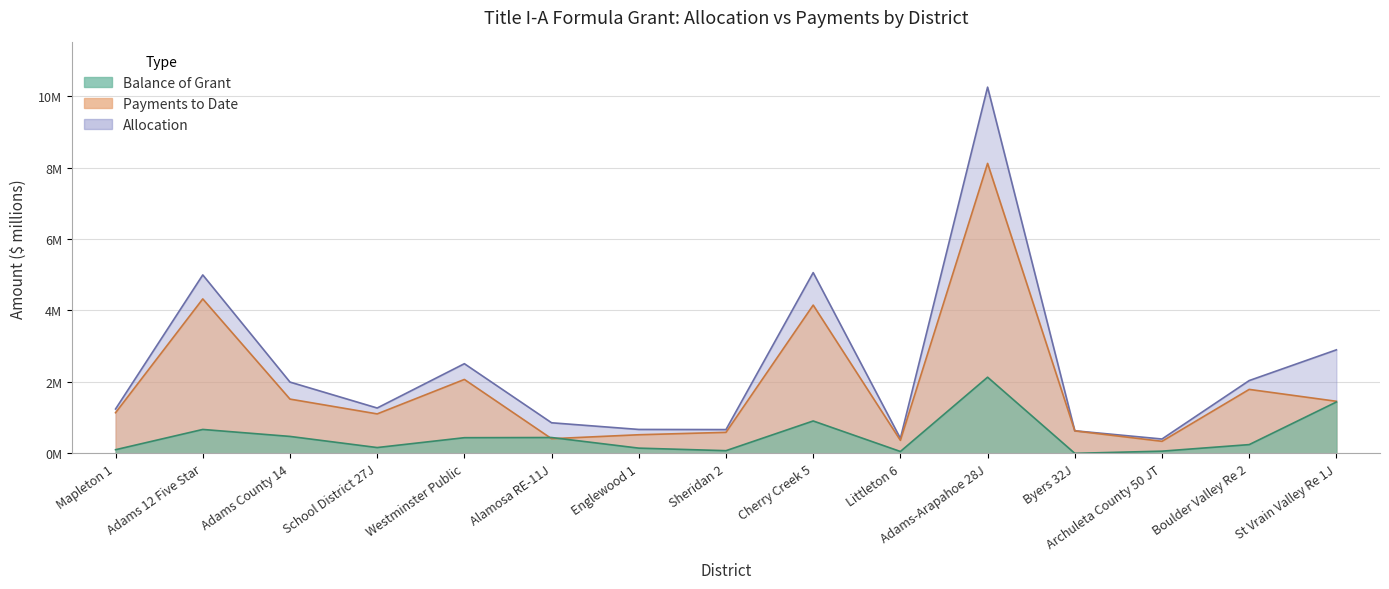

The Total with Signover series shows 2.1 at Westminster Public. True or false?

True